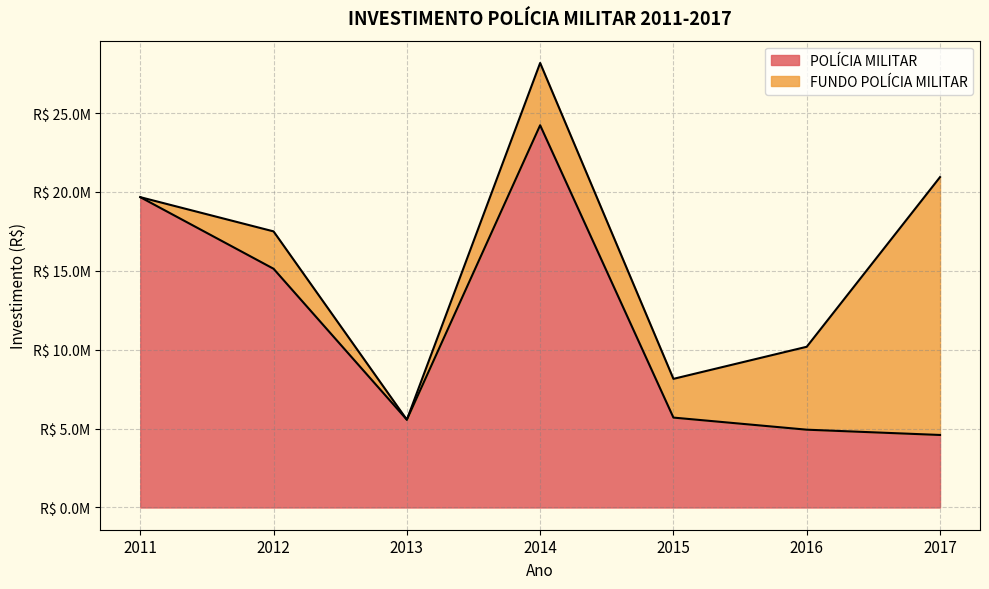

Reading left to right, list all the values displayed in this chart.

19670353.1	15131867.8	5566470.4	24228841.5	5698373.2	4931995.6	4596823.1